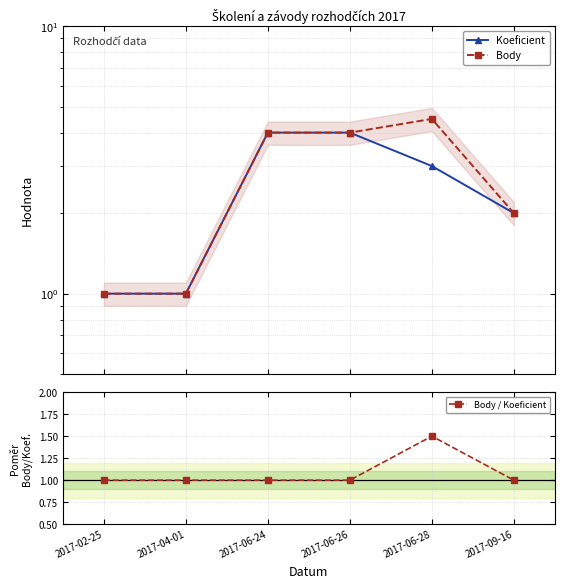

Which series has the largest total across all categories?

Body